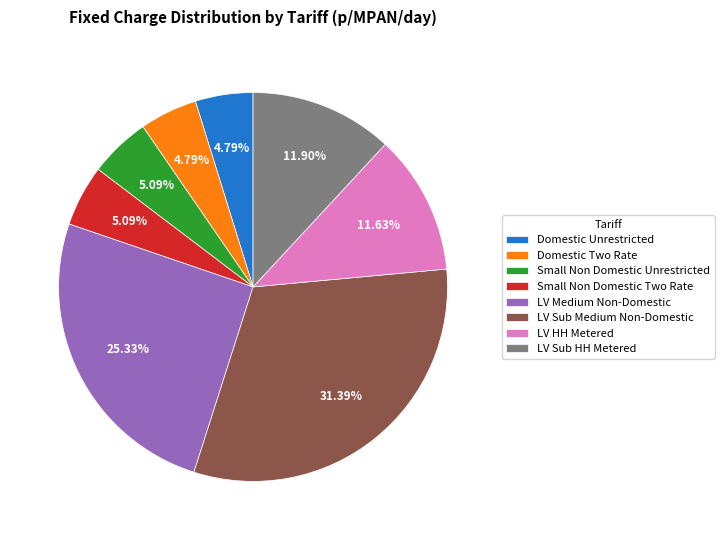

To the nearest percent, what is the difference between the LV Sub Medium Non-Domestic and LV Sub HH Metered slice percentages?

19%